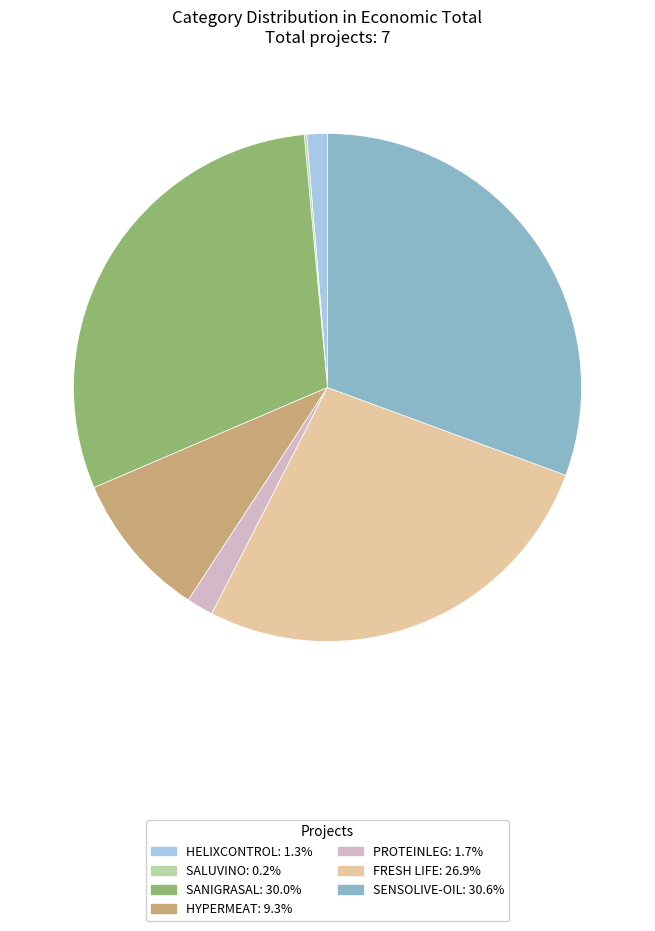

Is it true that SANIGRASAL is 40% of the pie?

False